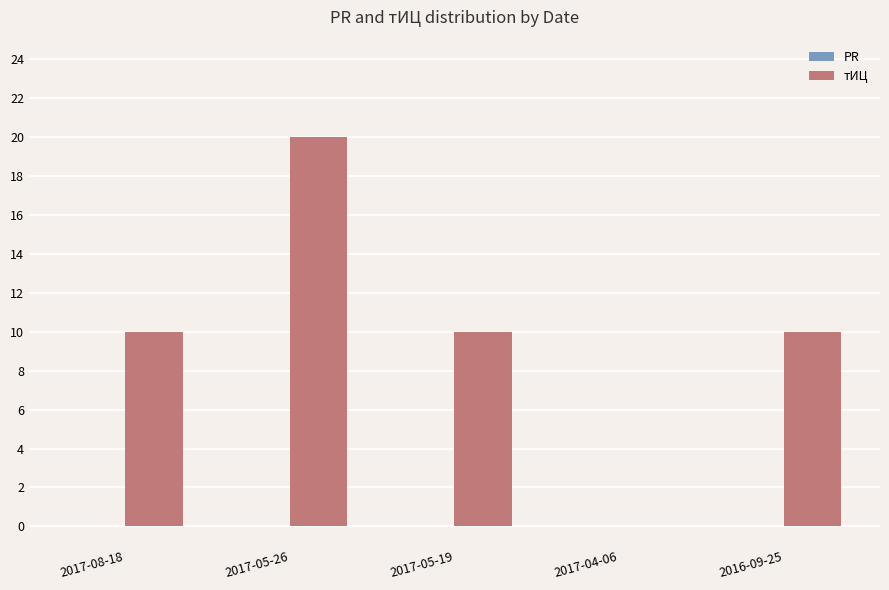

Approximately how many times larger is the value at 2017-05-26 compared to 2017-05-19?

2.0